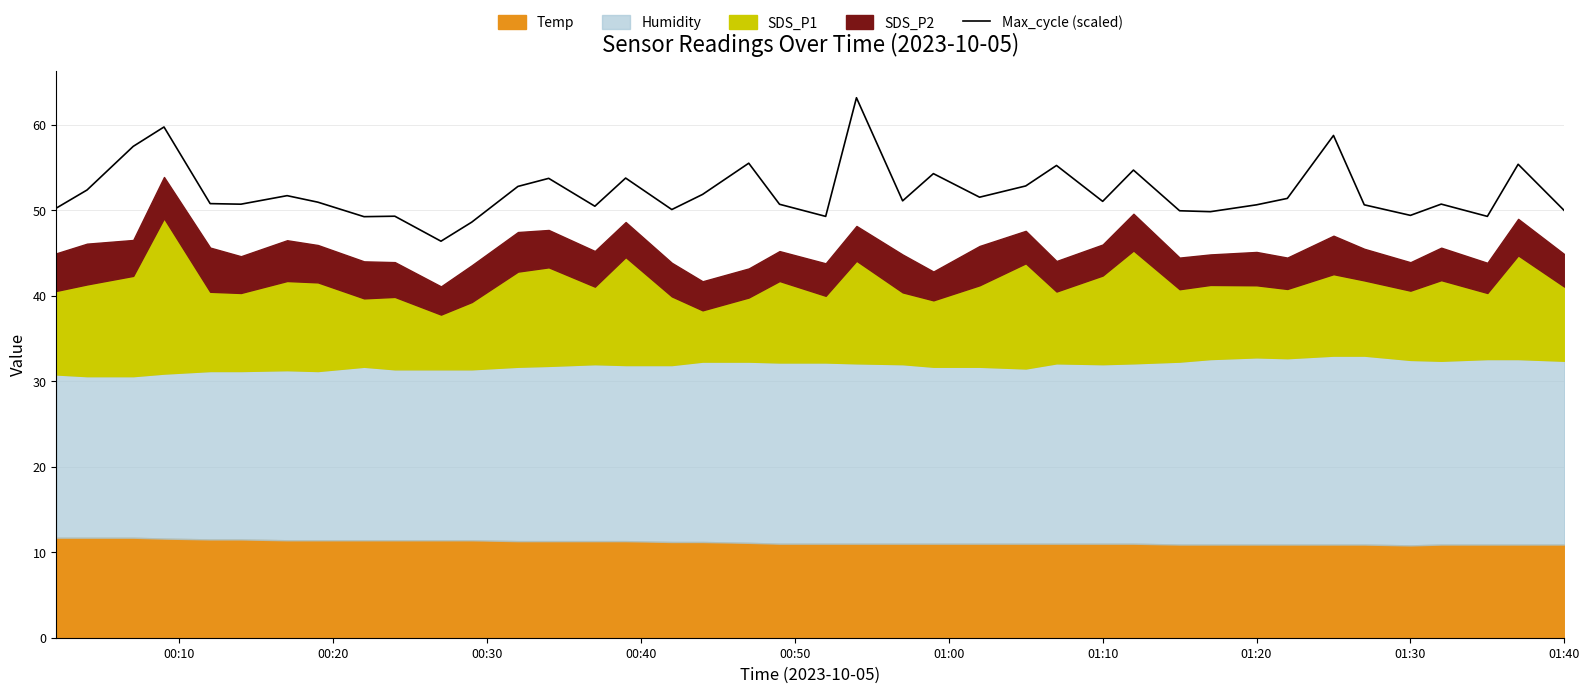

What is the minimum value for Max_cycle (scaled)?

46.4